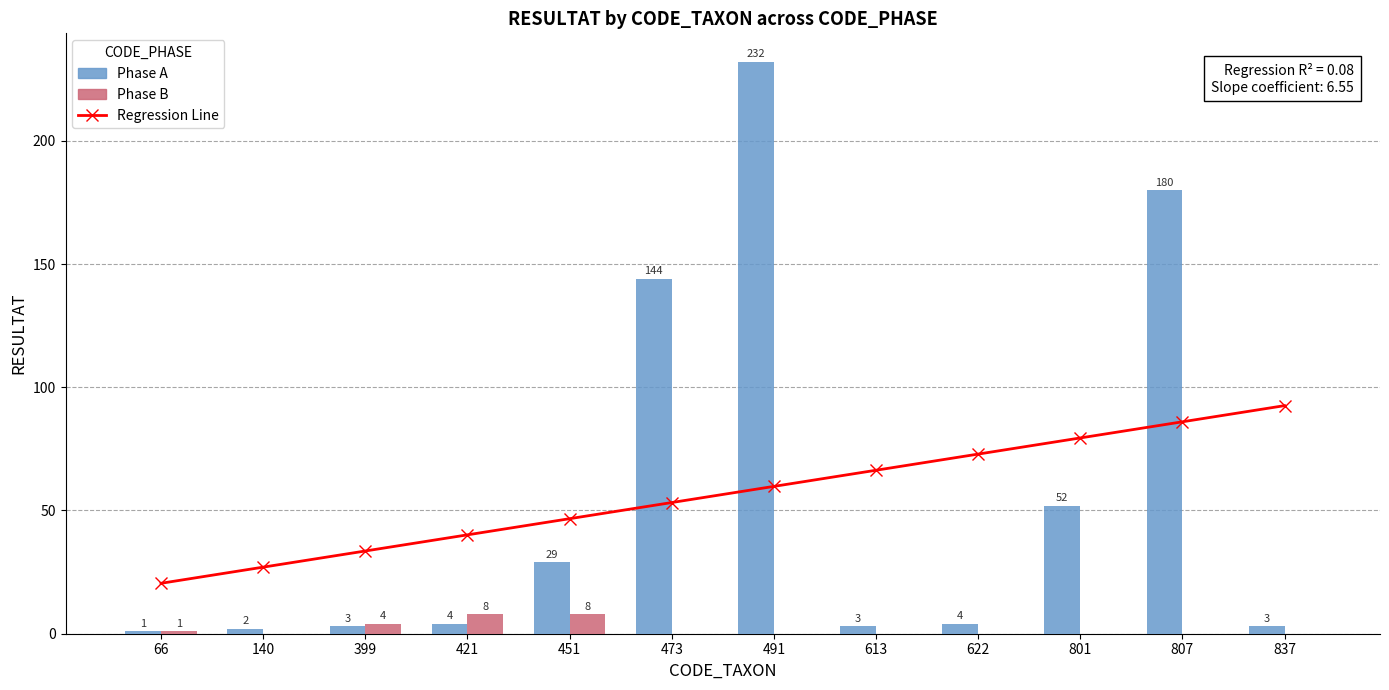

Is it true that Phase B equals 3.2 at 801?

False